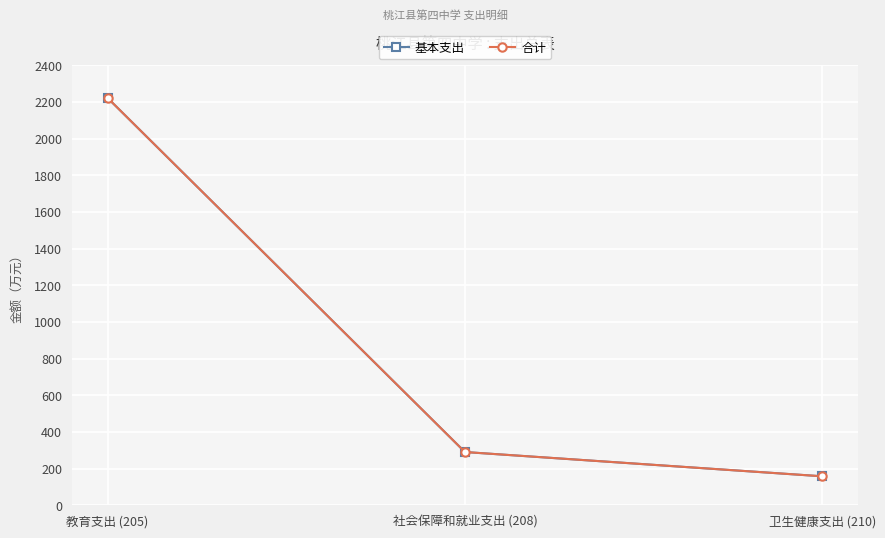

The value of 基本支出 at 社会保障和就业支出 (208) is 158.6. True or false?

False